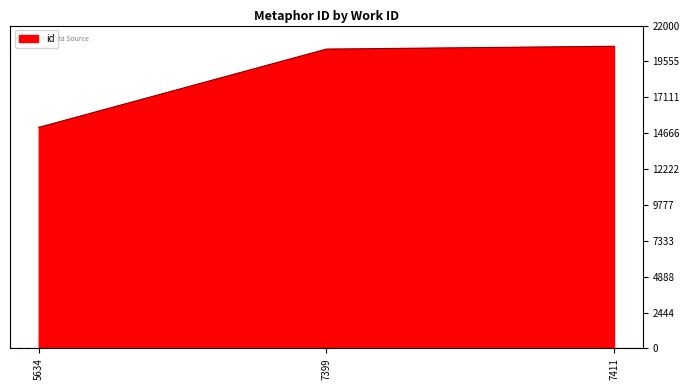

What is the sum of the values at 7411 and 5634?

35653